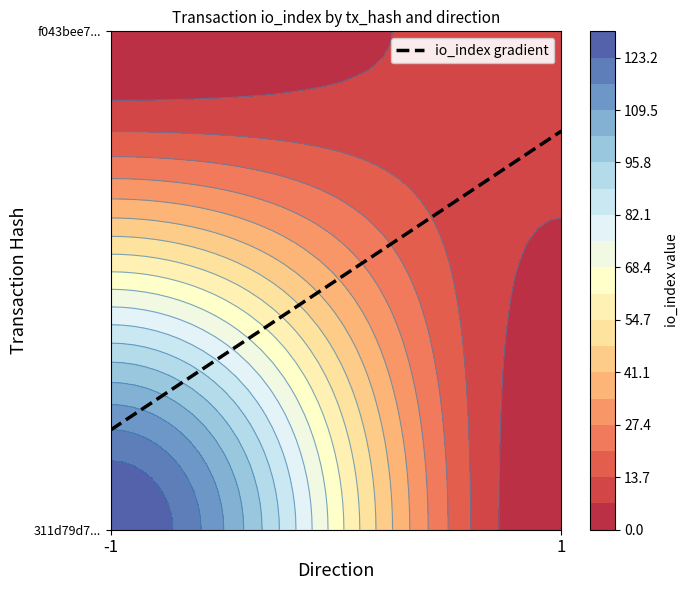

What is the greatest value displayed?

130